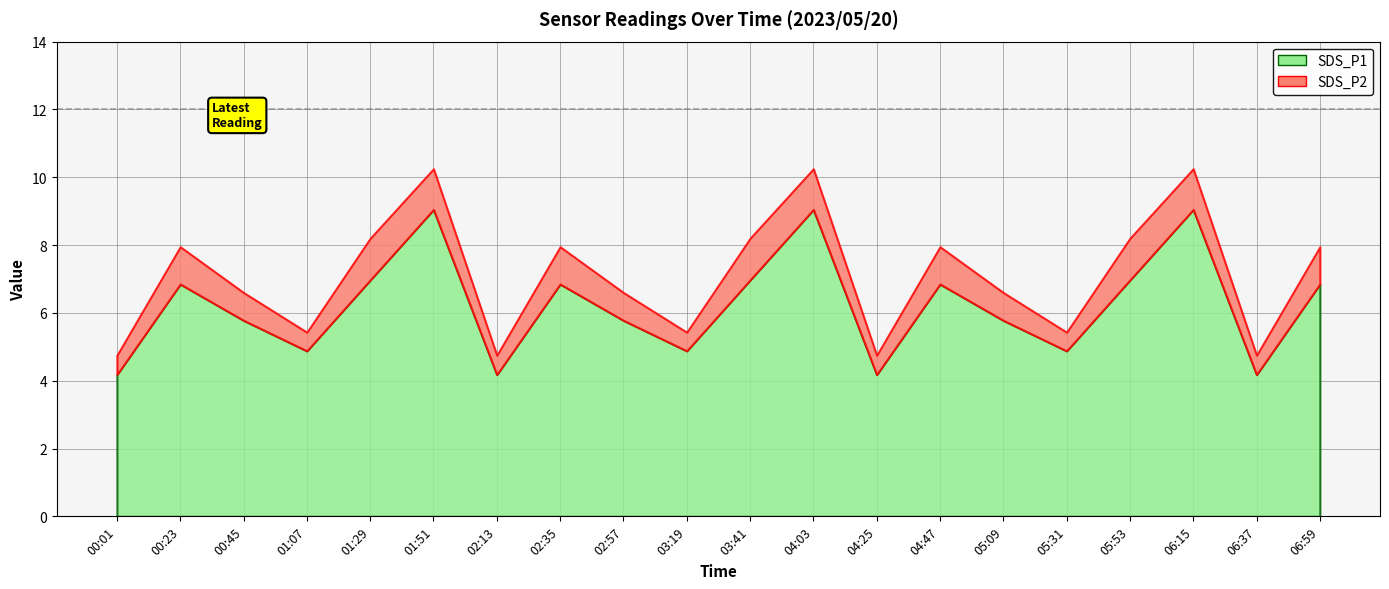

At which label does SDS_P1 reach its peak?

01:51